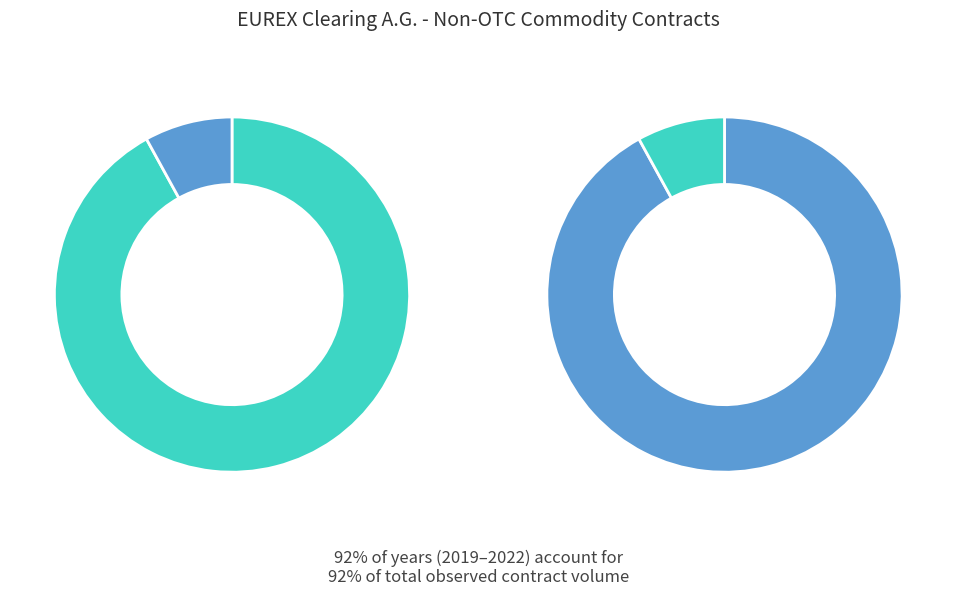

What is the largest slice in the pie chart?

2019